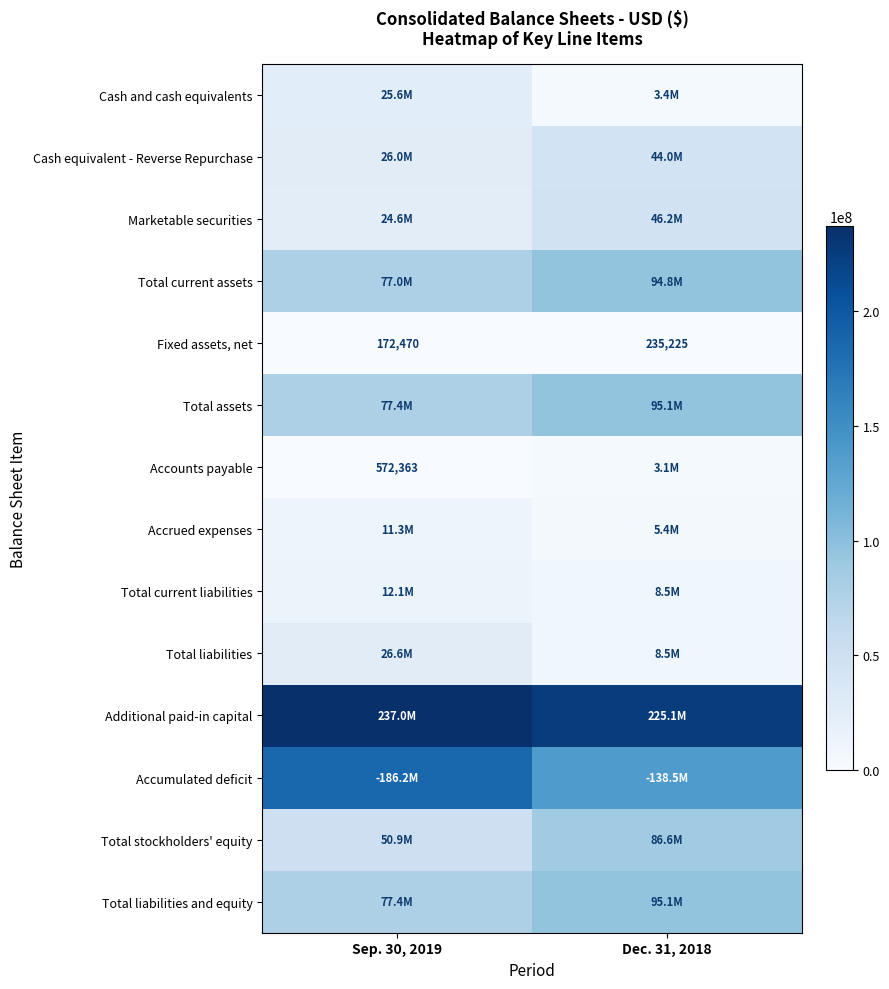

What is the difference between the maximum and minimum values in the Fixed assets, net series?

62755